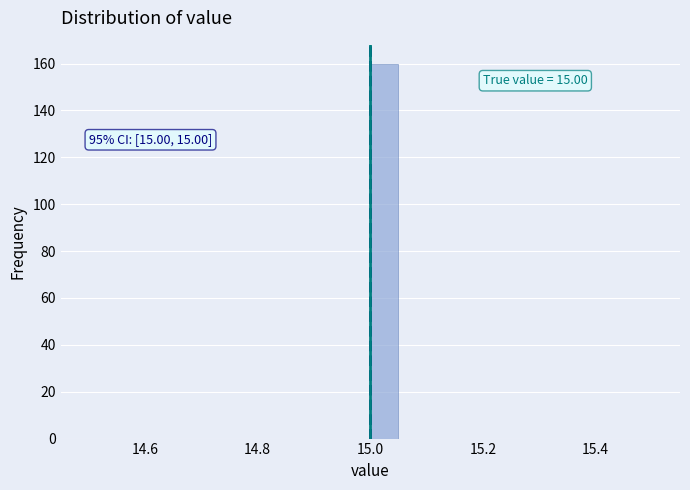

Read against the x-axis, roughly where is the centre of the tallest bar?

15.02